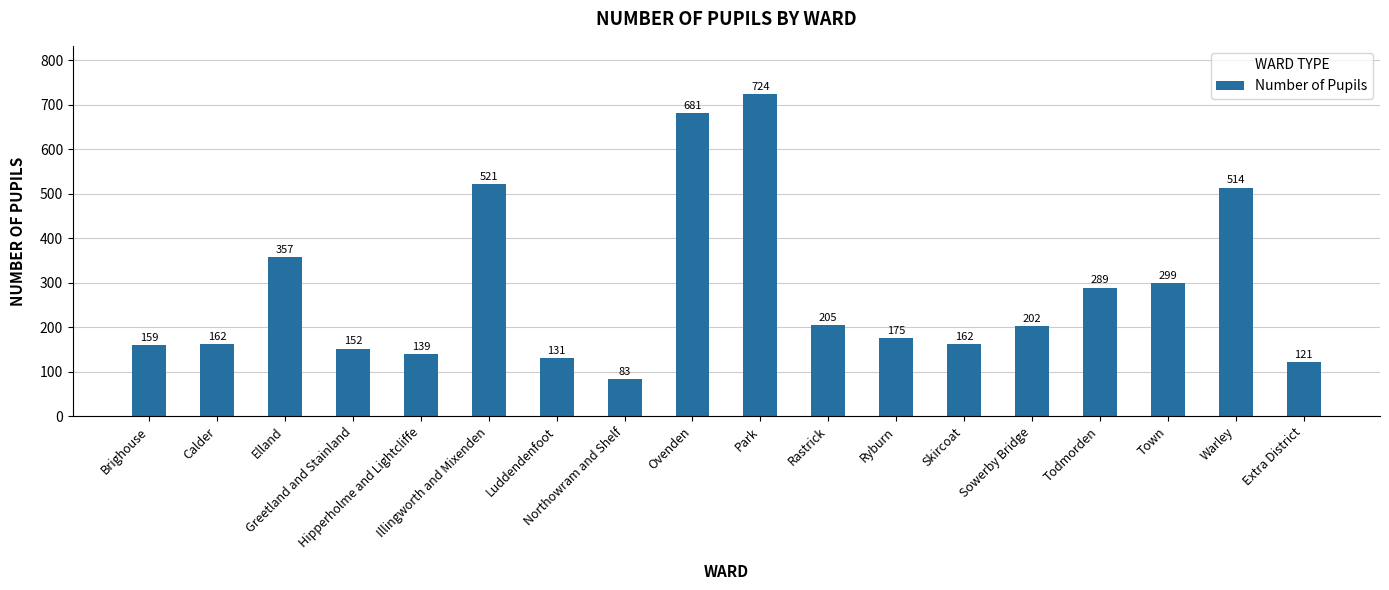

Where is the data nearest to the value 403?

Elland